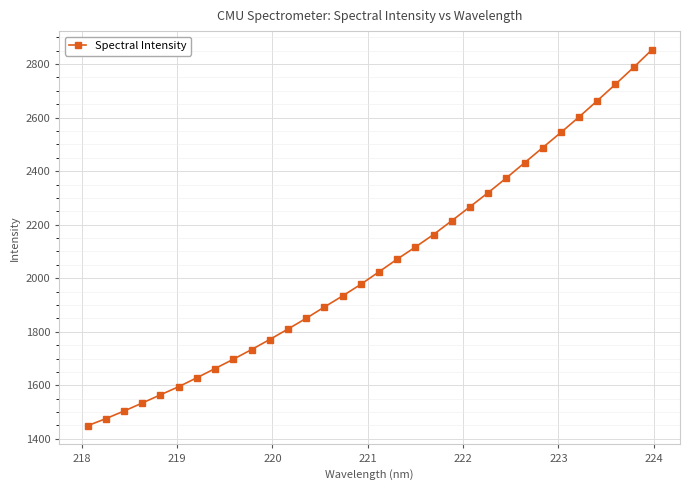

What is the difference between the maximum and minimum values?

1404.1